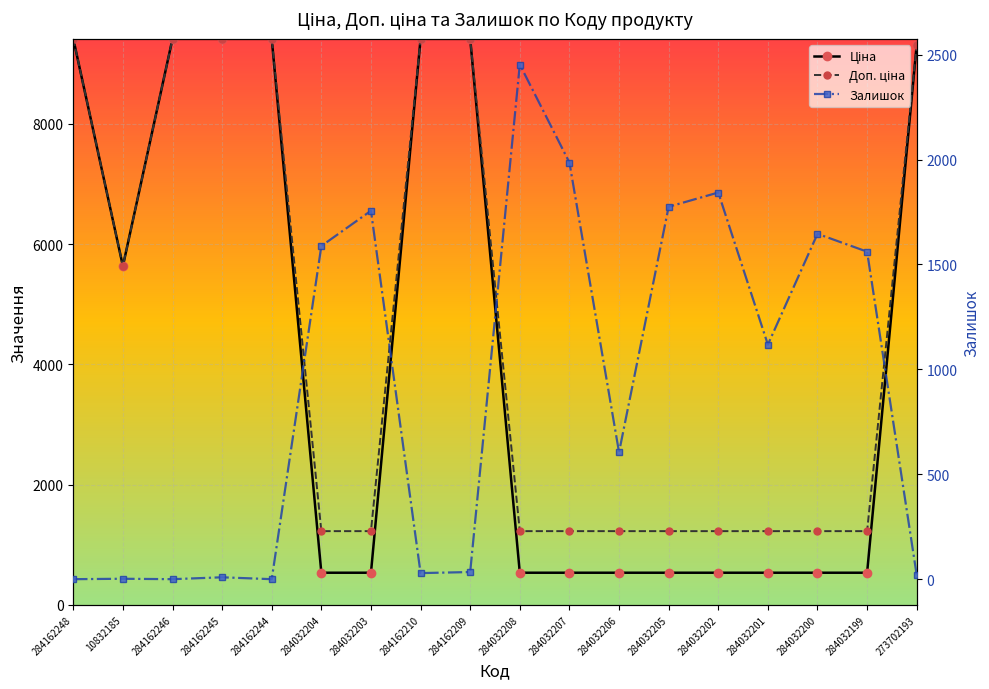

At which label is Залишок closest to 1226?

284032201